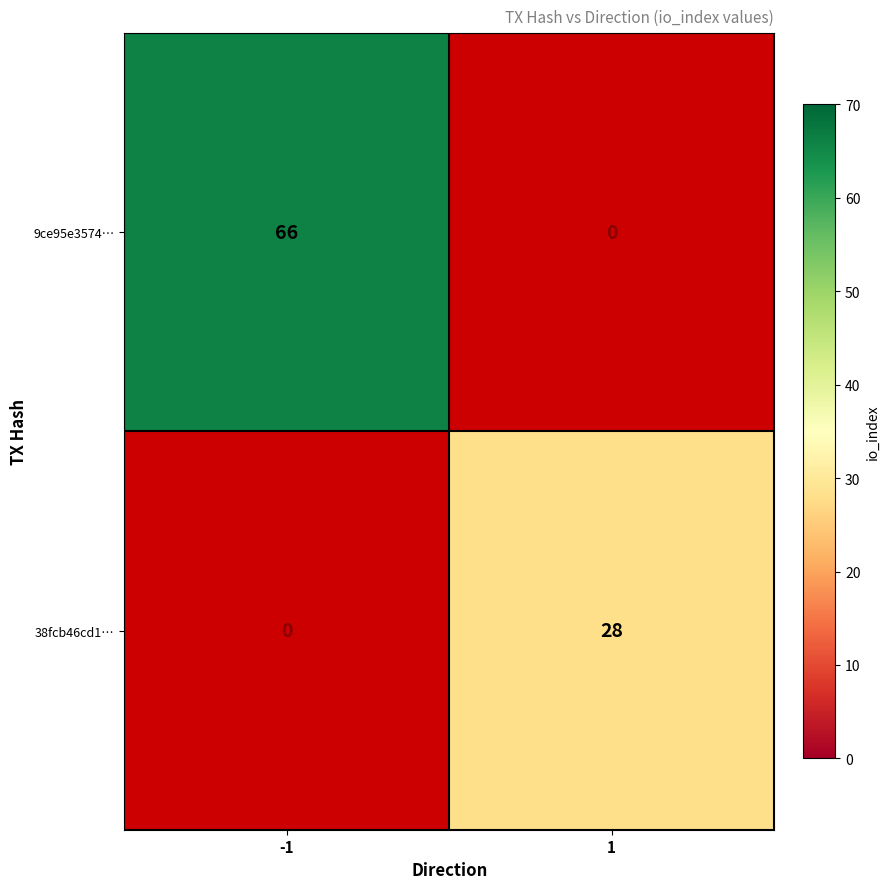

Is it true that 9ce95e3574… equals 66 at -1?

True